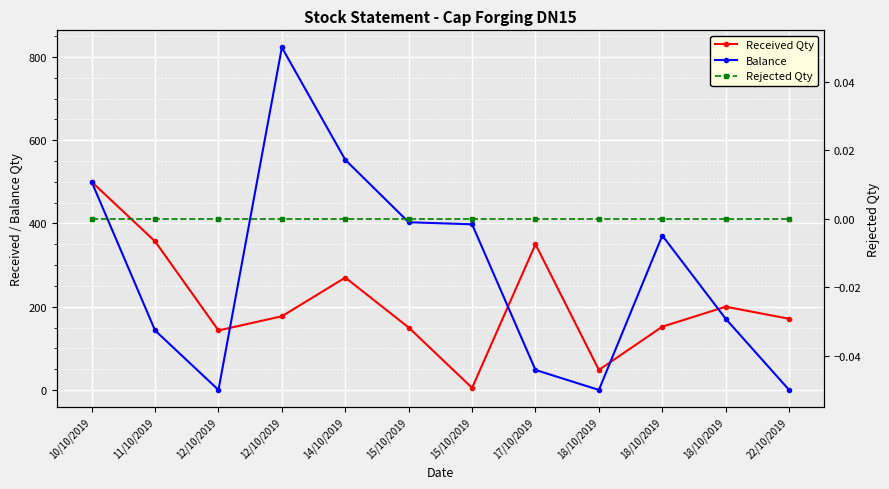

Between 18/10/2019 and 12/10/2019, which is larger?

12/10/2019